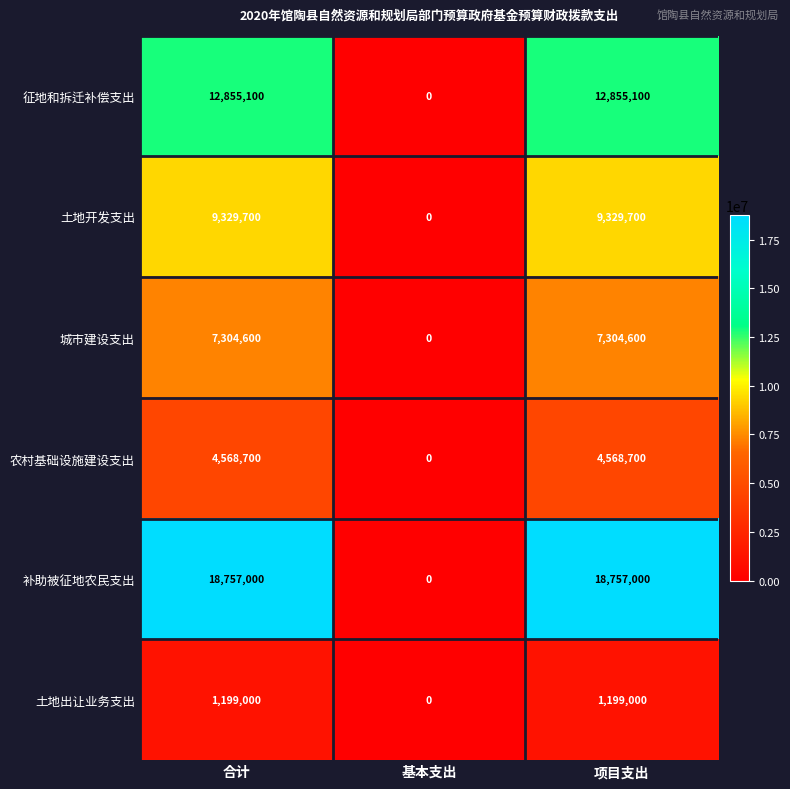

What is the spread (max minus min) of values at 项目支出?

17558000